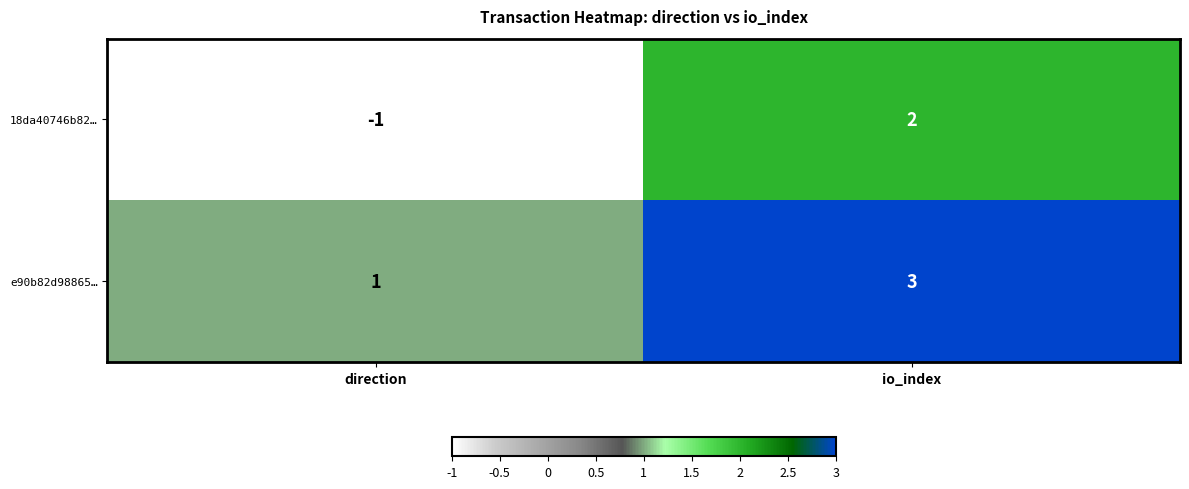

At how many categories does at least one series exceed 0?

2